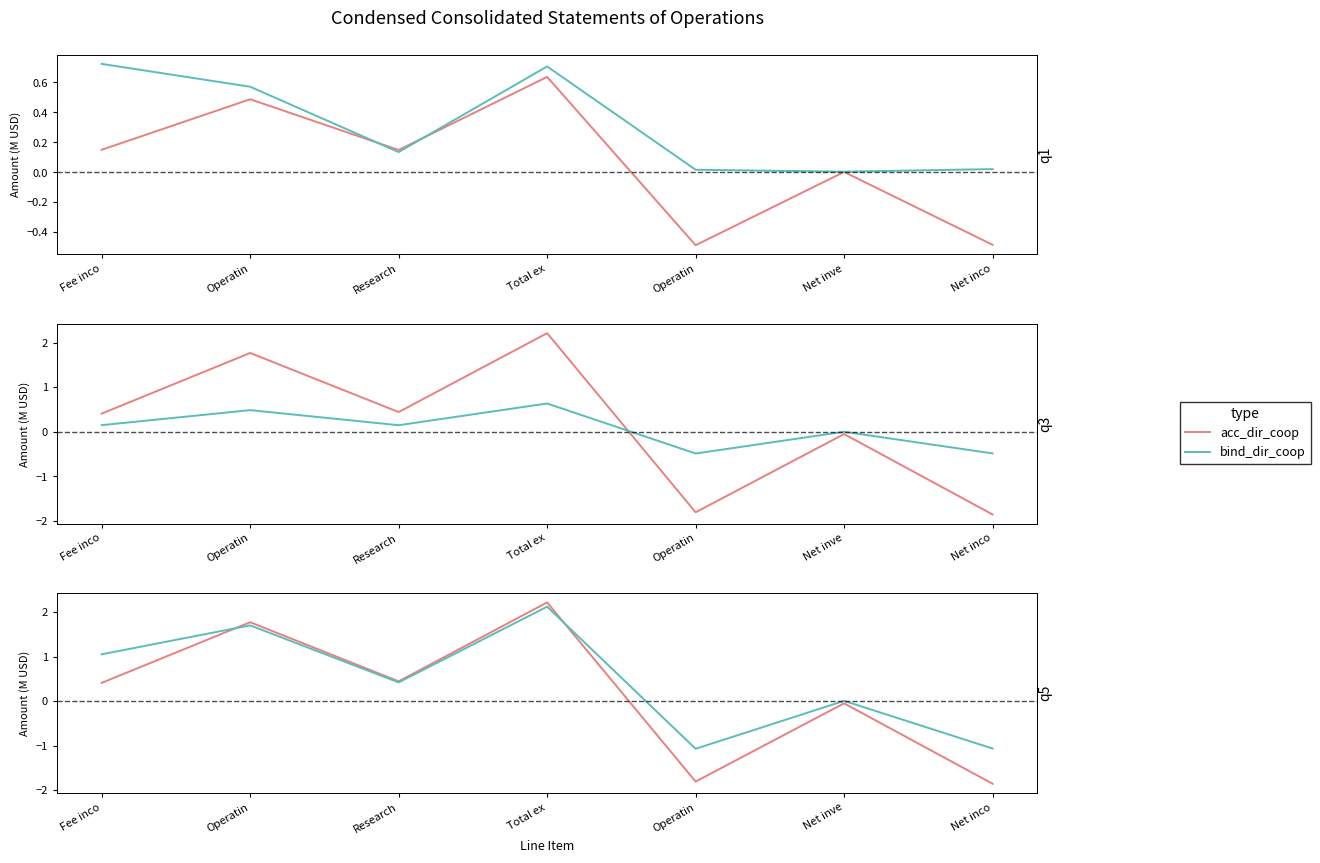

Is the value of bind_dir_coop at Research greater than the value of acc_dir_coop at Research?

No